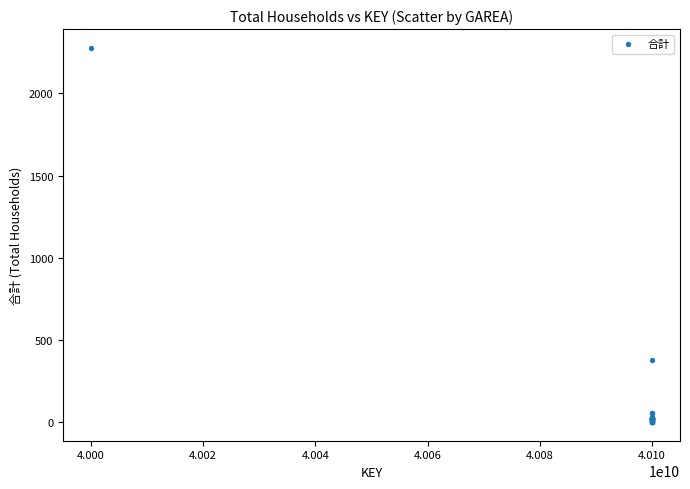

What Y value in the scatter plot is closest to 1139?

381